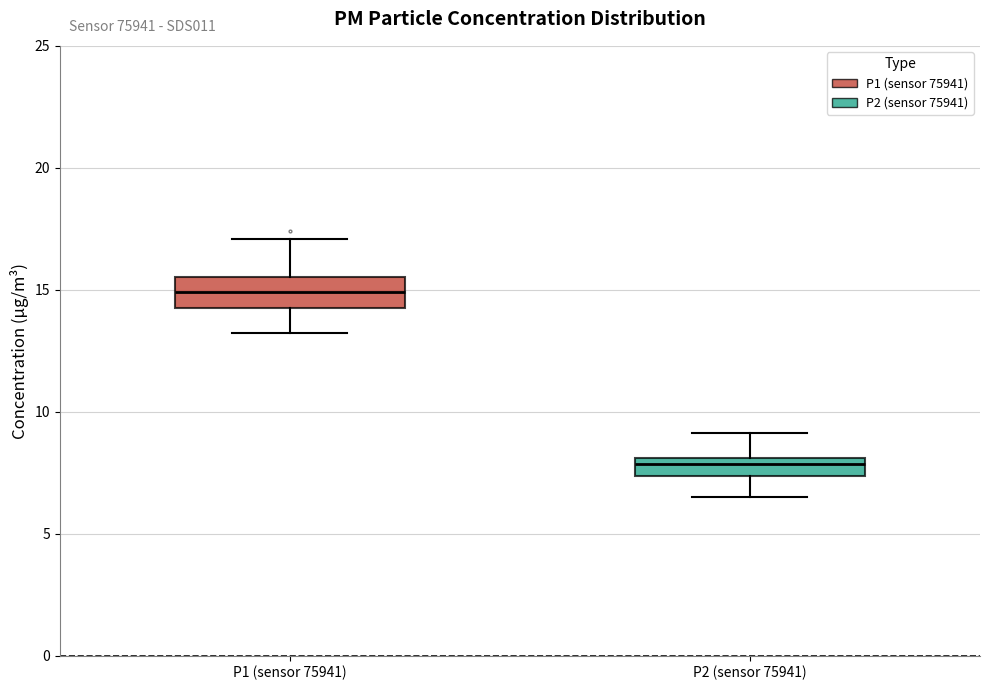

Where does the median line of the box for P1 (sensor 75941) sit on the y-axis? The values are not printed on the chart, so give them approximately, as read against the axis.

15.0